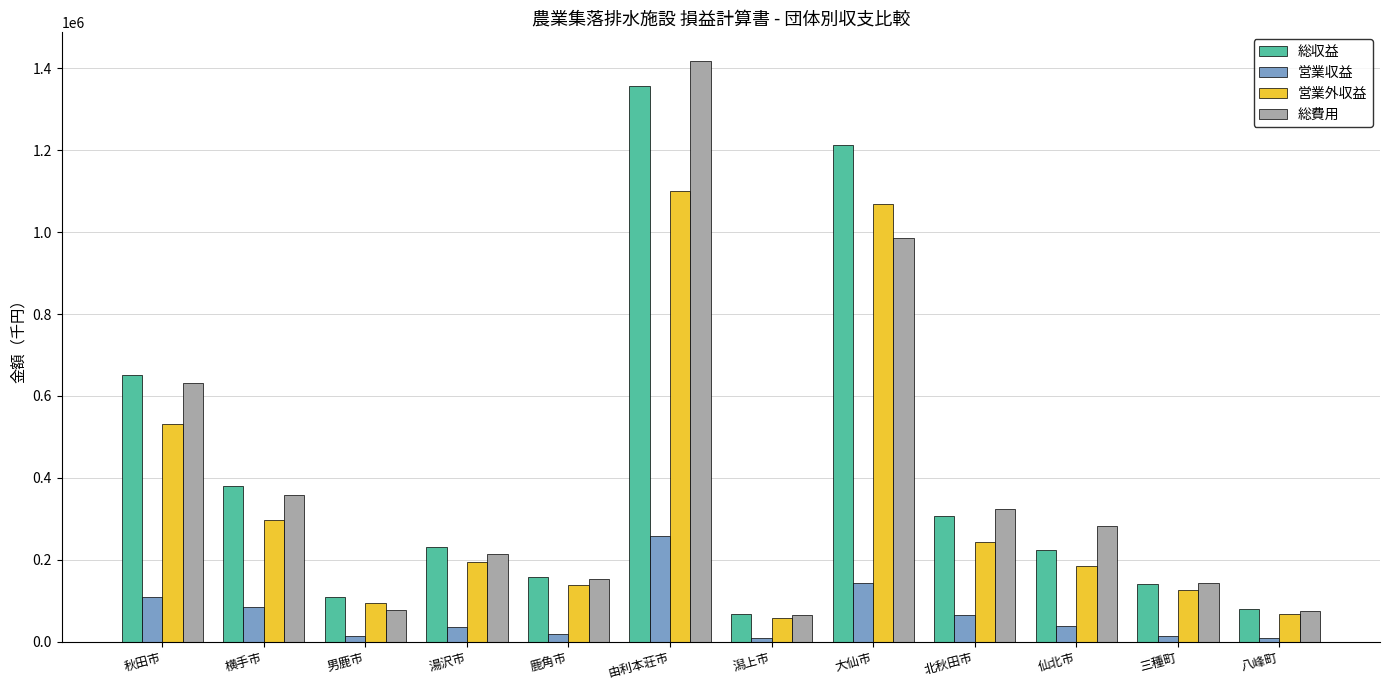

What is the total value across all series at 仙北市?

727107